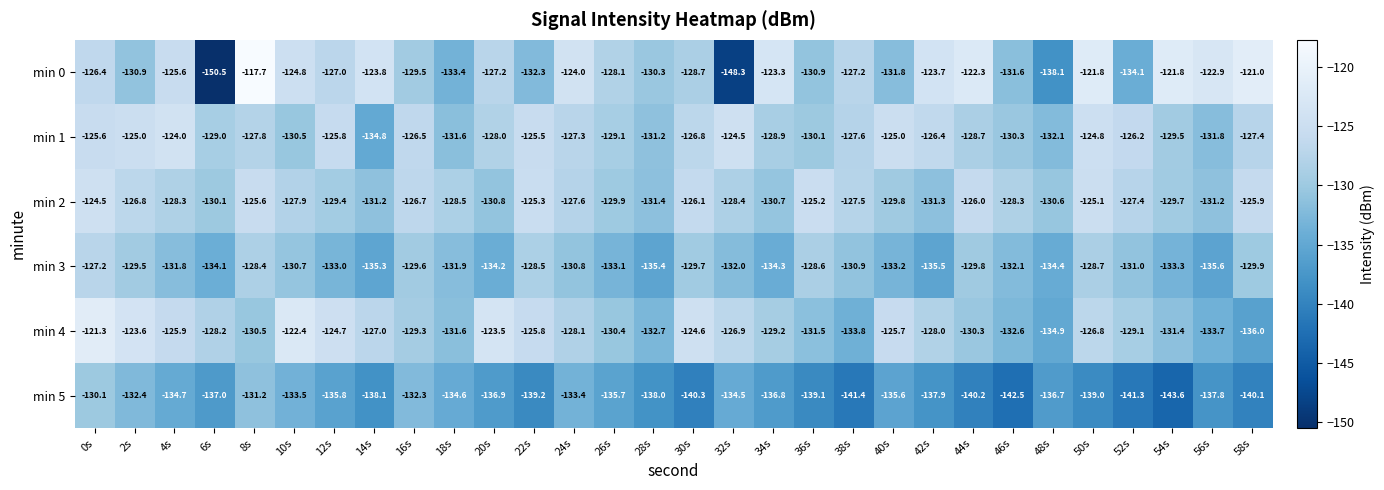

Where is min 4 nearest to the value -128?

42s